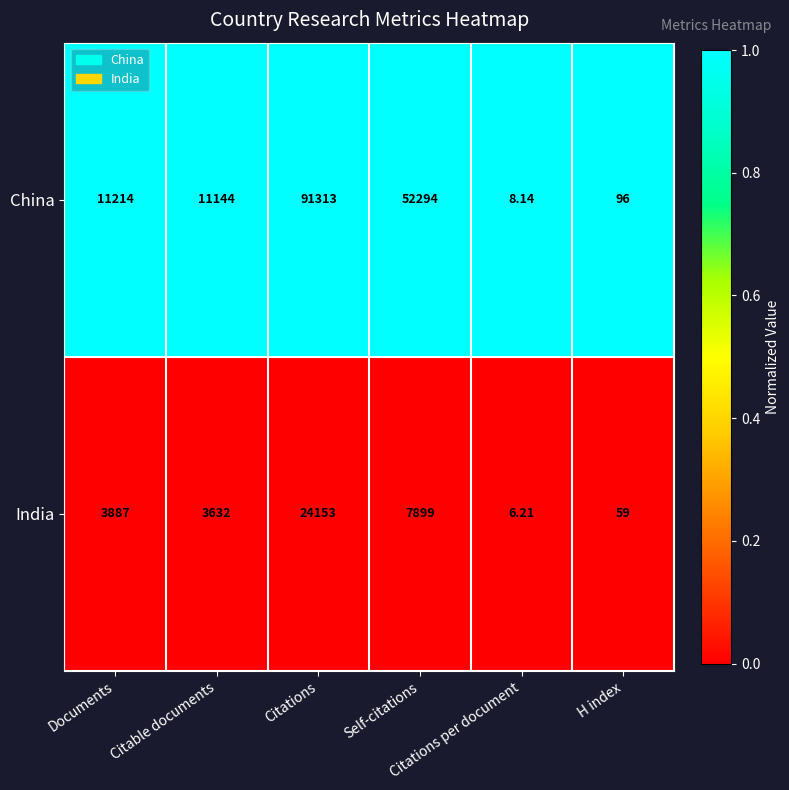

List the series in order of their peak value, lowest first.

India, China